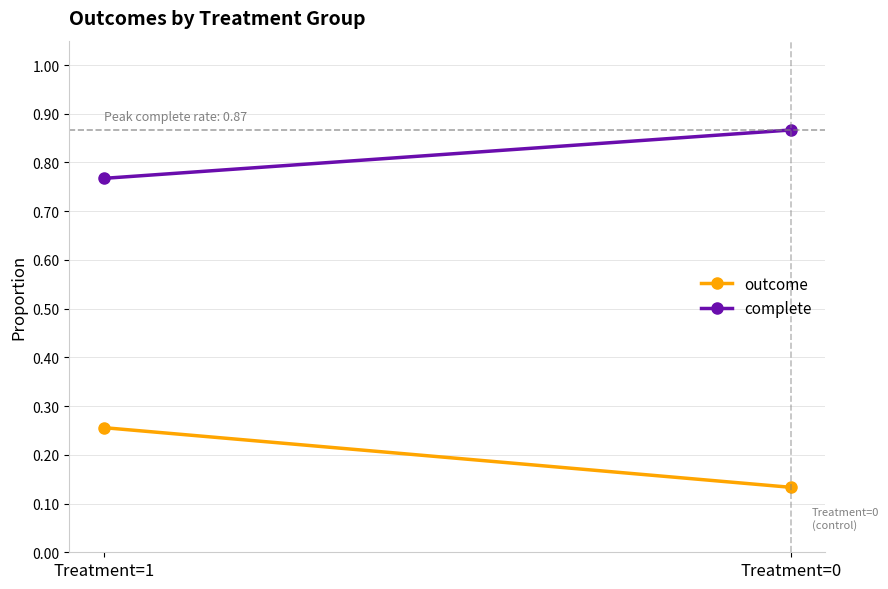

What is the minimum value for complete?

0.8